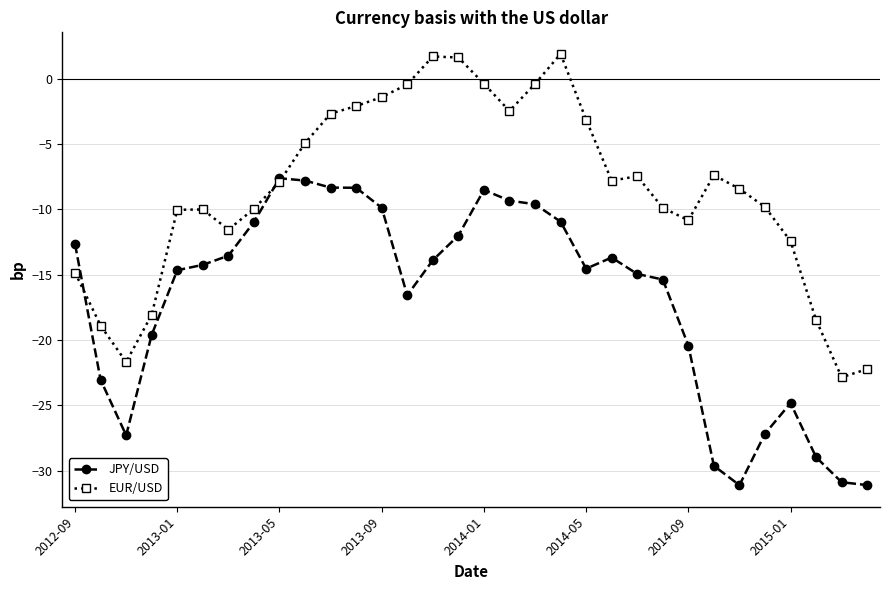

What is the value of the EUR/USD point at the 32nd from the left?

-22.2